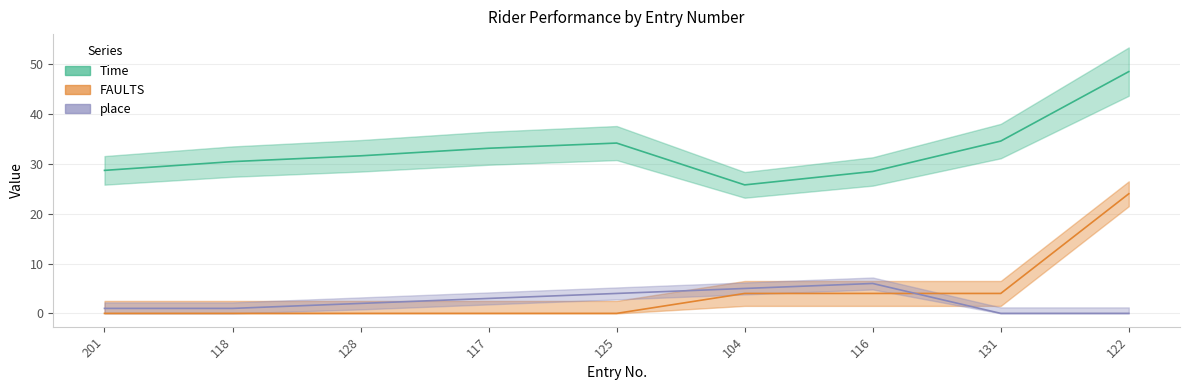

How many place values are between 1 and 4?

5